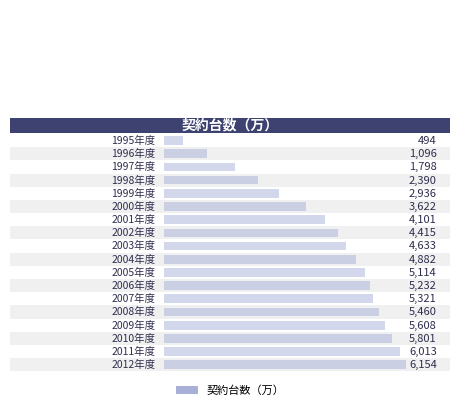

What is the value of the 17th bar from the left?

6013